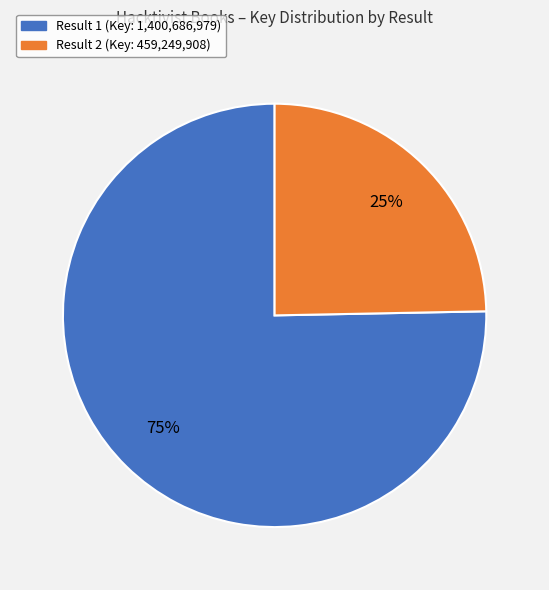

How many slices are in this pie chart?

2